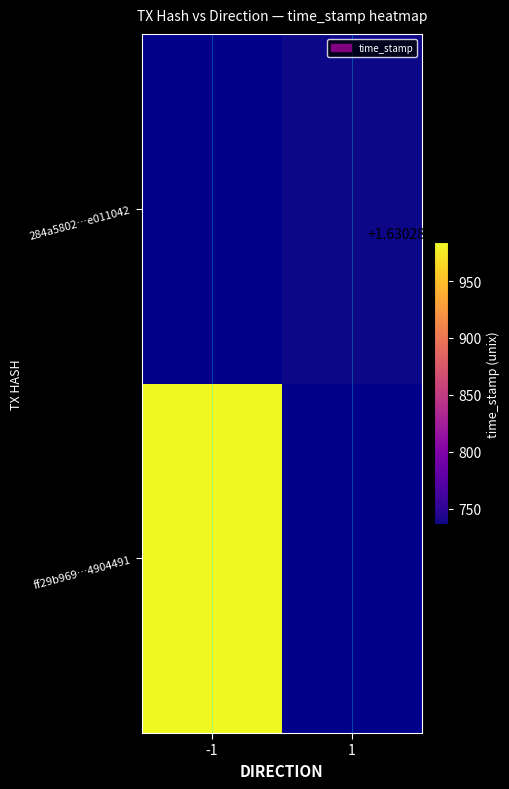

Rank the series at direction from lowest to highest value.

ff29b9692b356fdc28b69547e5c6a0414904491, 284a58023828796f203a2ca71e3d3293e011042